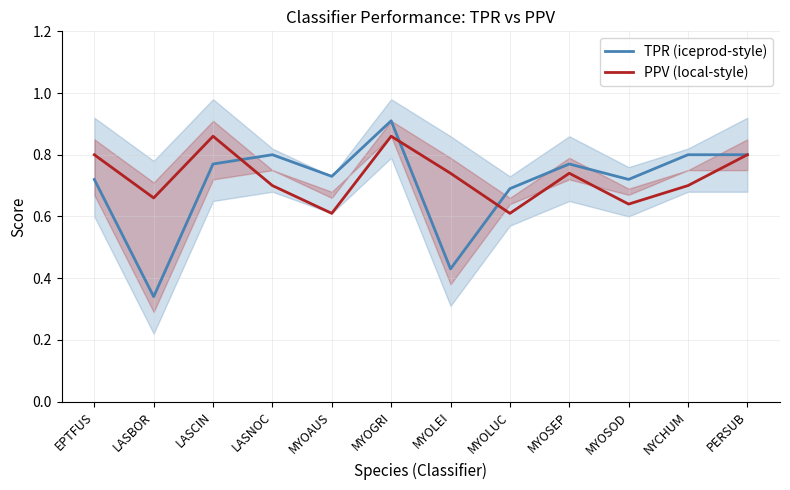

What is the minimum value for TPR (iceprod-style)?

0.3